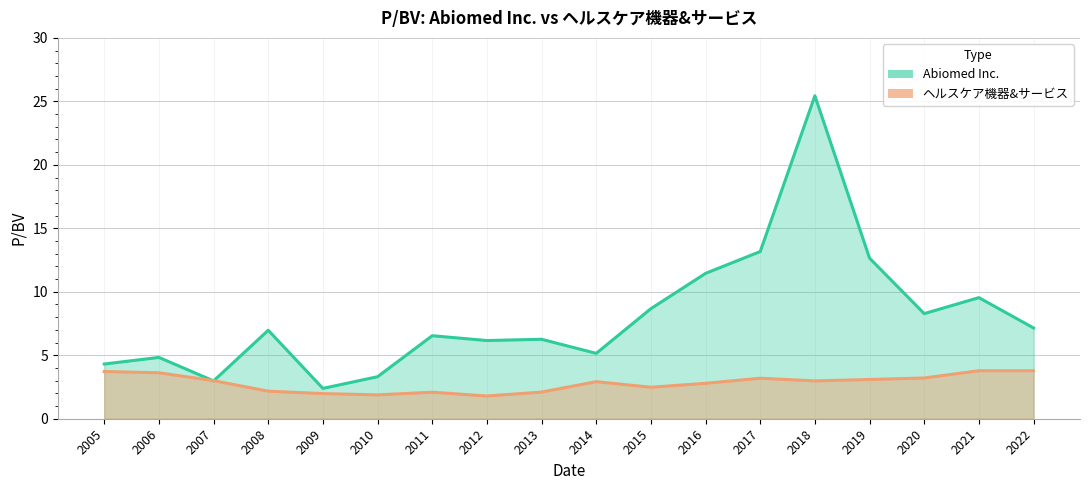

Between 2015 and 2019, which series saw the biggest shift?

Abiomed Inc.